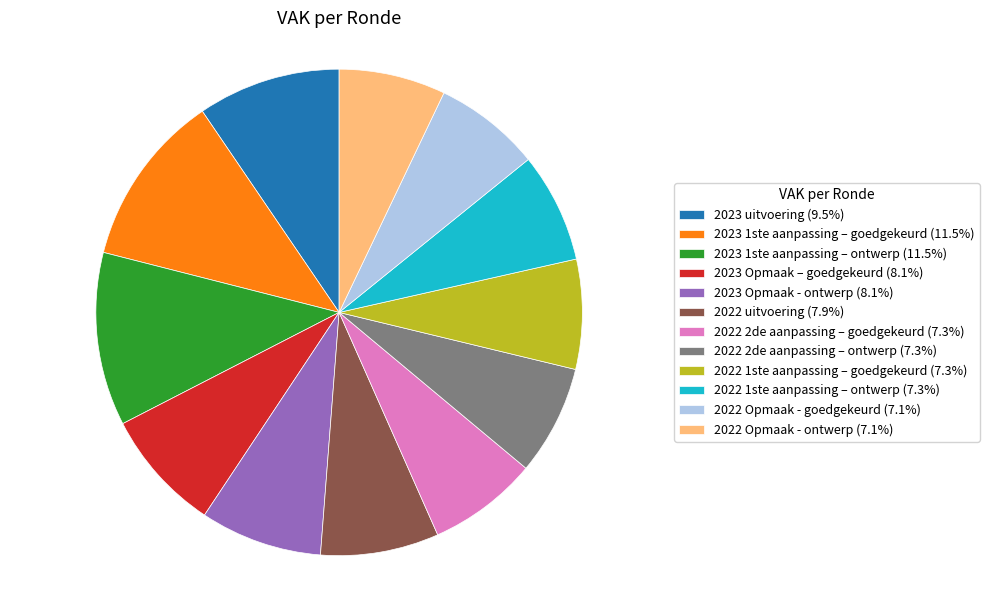

Approximately how many times larger is the value at 2022 Opmaak - goedgekeurd compared to 2023 1ste aanpassing – goedgekeurd?

0.6